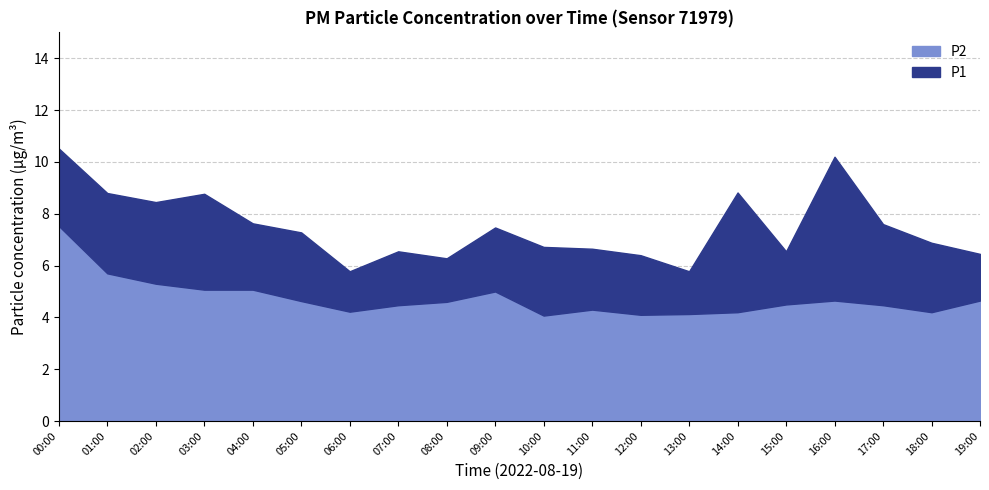

True or false: P1 and P2 cross at least once.

False